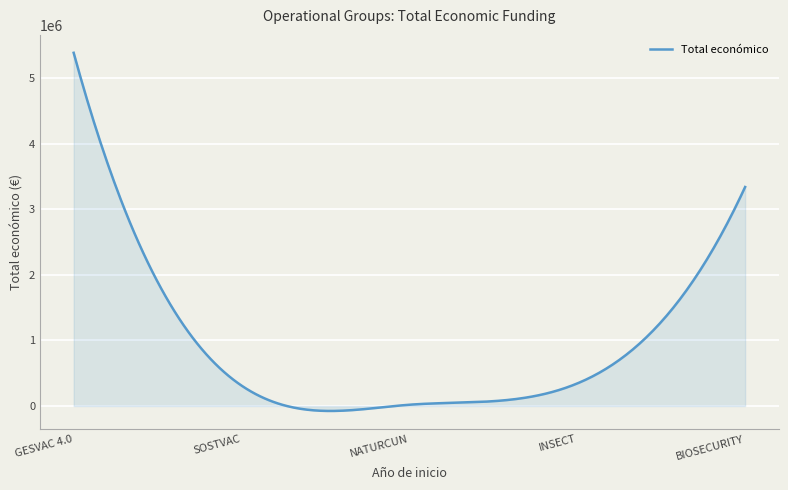

What is the difference between the maximum and minimum values?

5466281.9